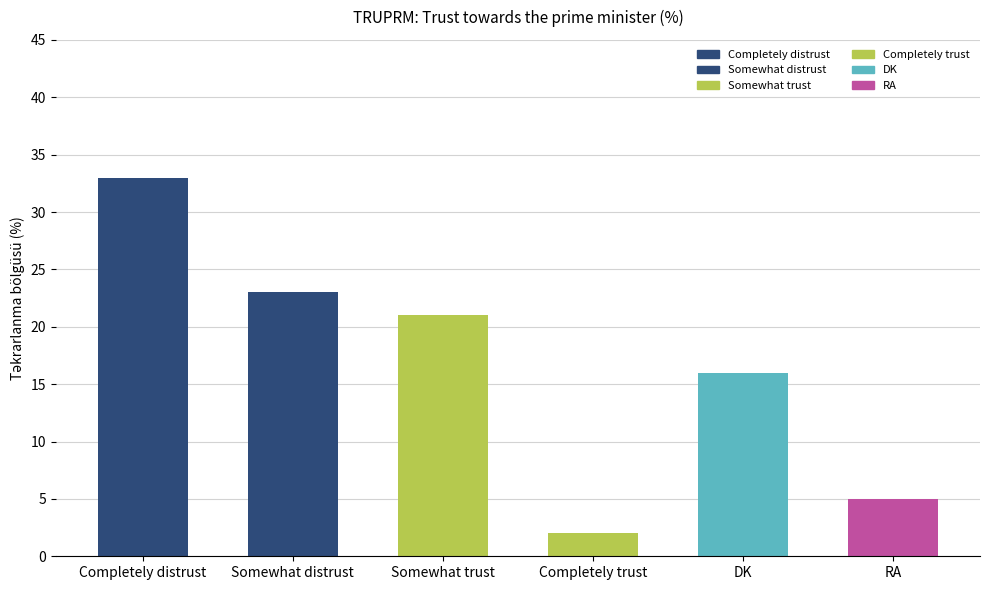

The chart shows a value of 2 at Completely trust. True or false?

True